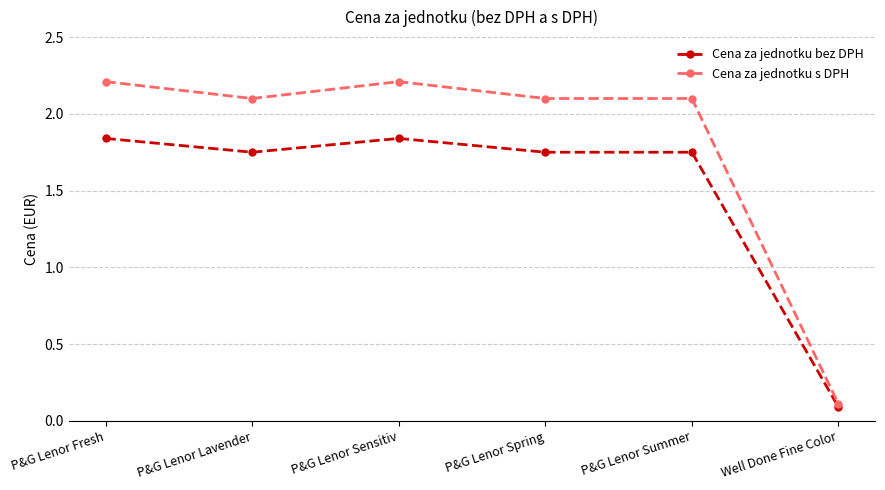

The Cena za jednotku s DPH series shows 2.1 at P&G Lenor Spring. True or false?

True